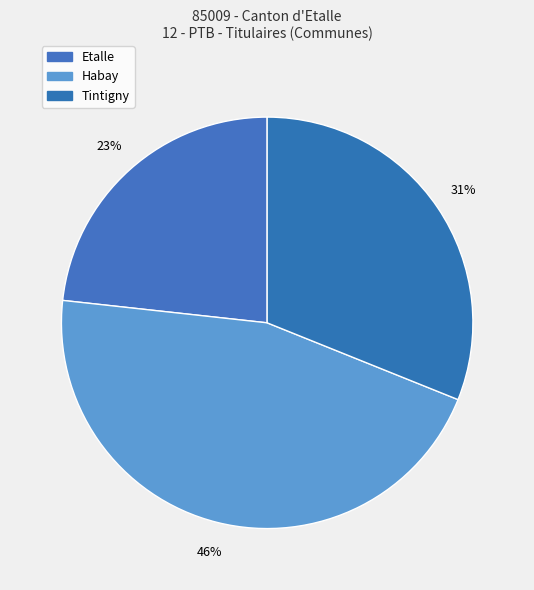

Is it true that Tintigny is 24% of the pie?

False